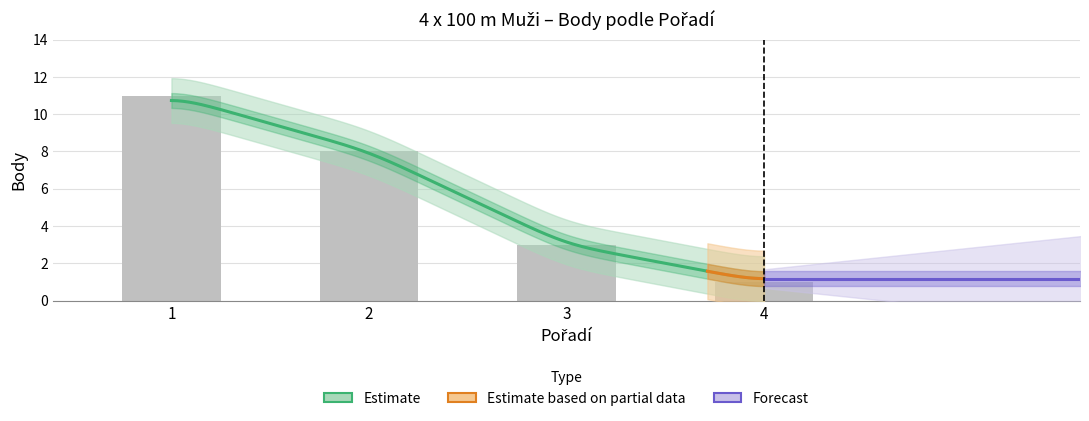

Reading left to right, extract all data points from this chart.

1=11	2=8	3=3	4=1